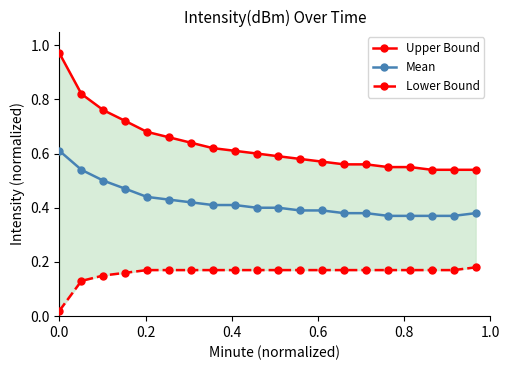

What is the sum of all Lower Bound values?

3.2